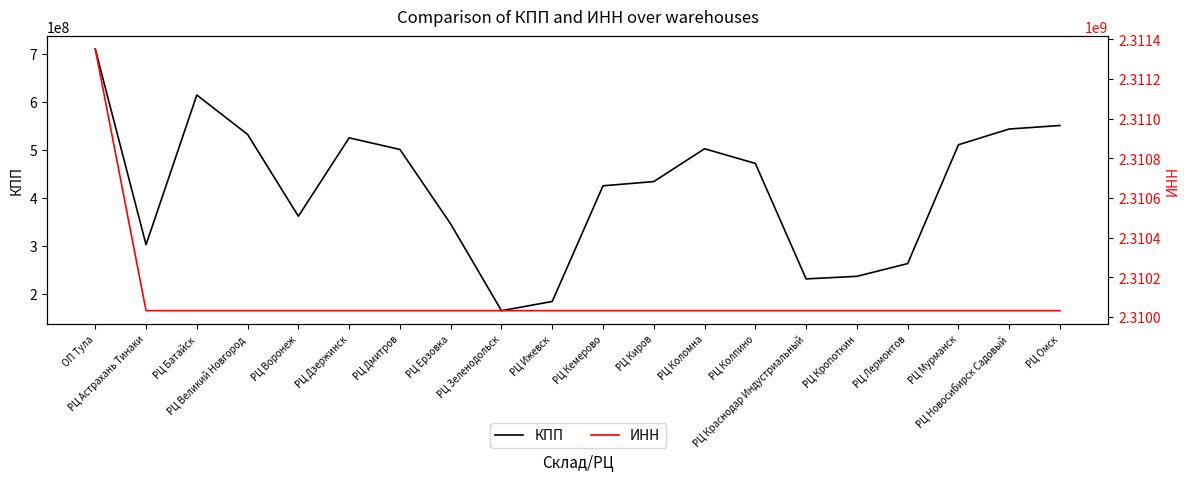

True or false: ИНН has a value of 3713063979 at РЦ Новосибирск Садовый.

False